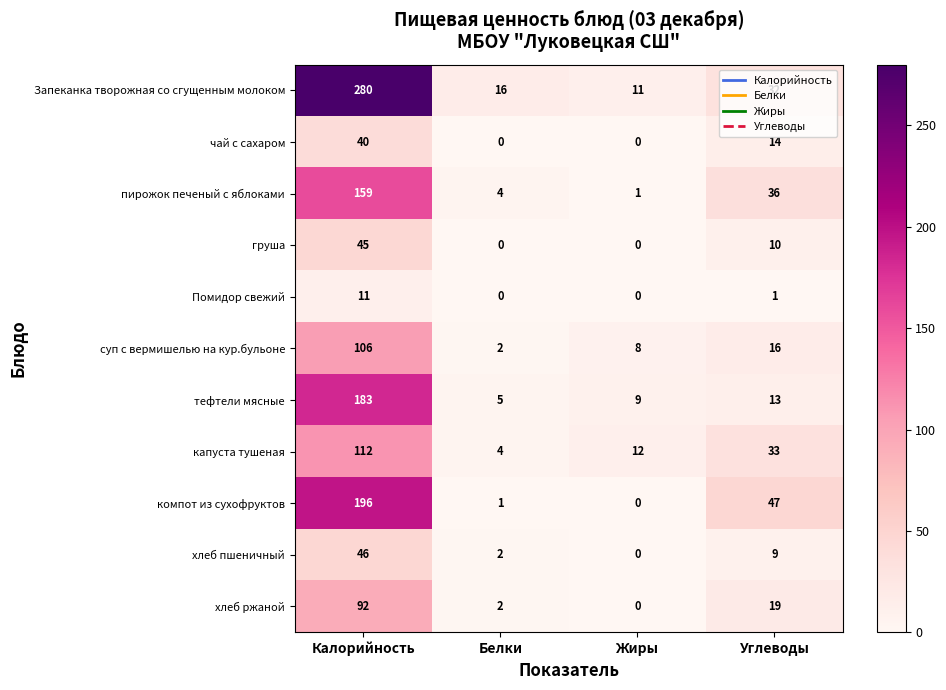

What is the difference between the maximum and minimum values in the хлеб ржаной series?

92